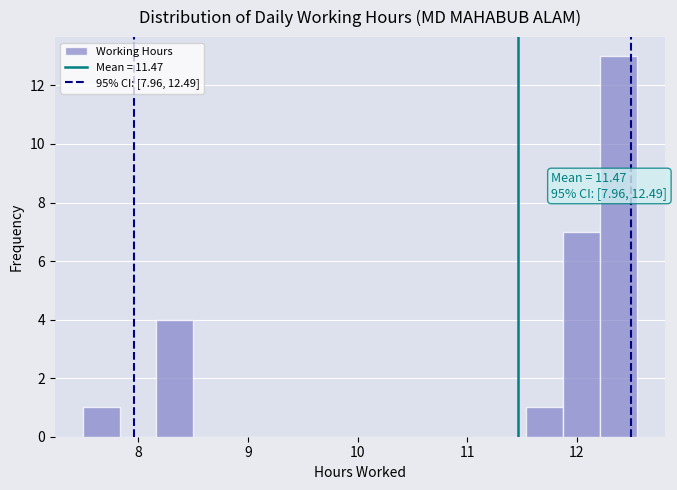

Around what value on the x-axis is the tallest bar? Give the approximate position of its centre, as read against the axis.

12.4